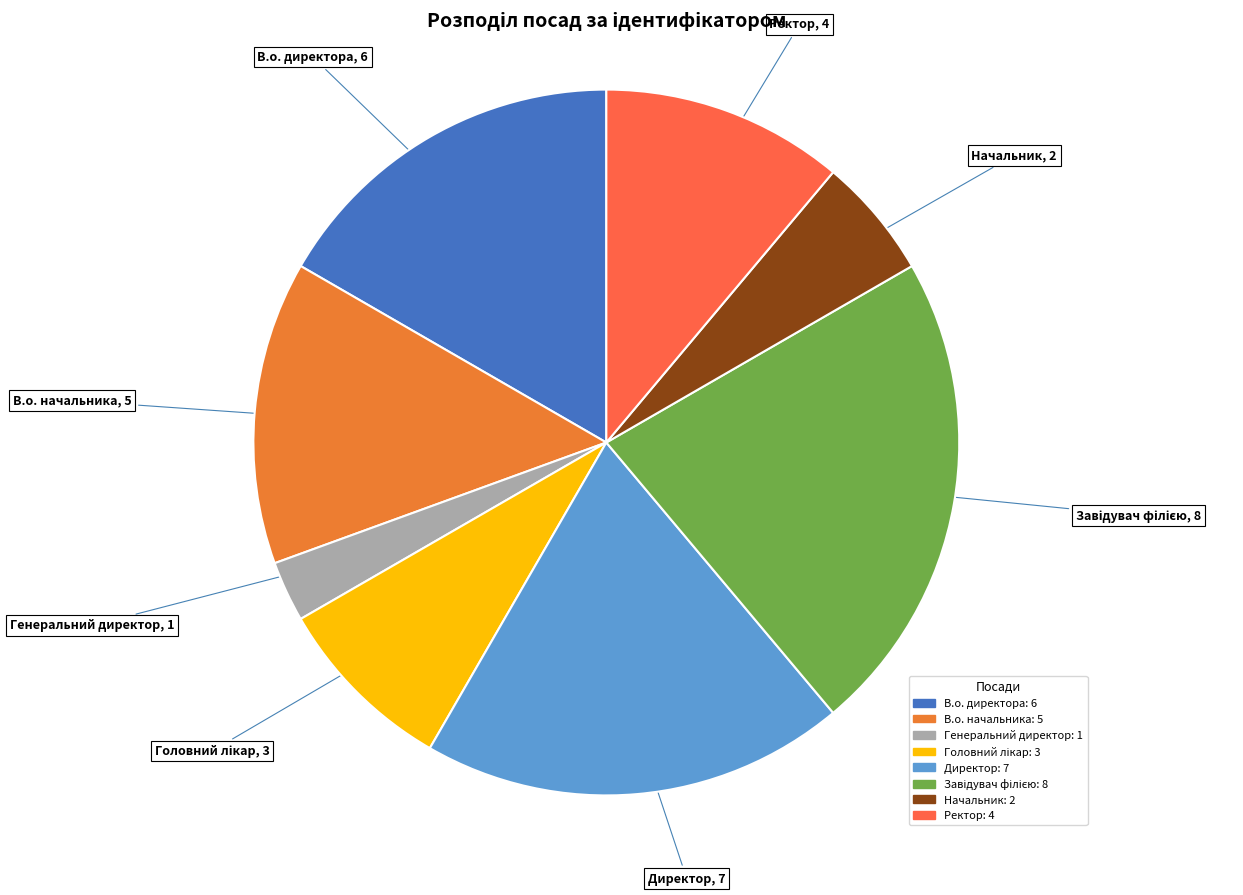

The Ректор slice represents 1% of the pie. True or false?

False